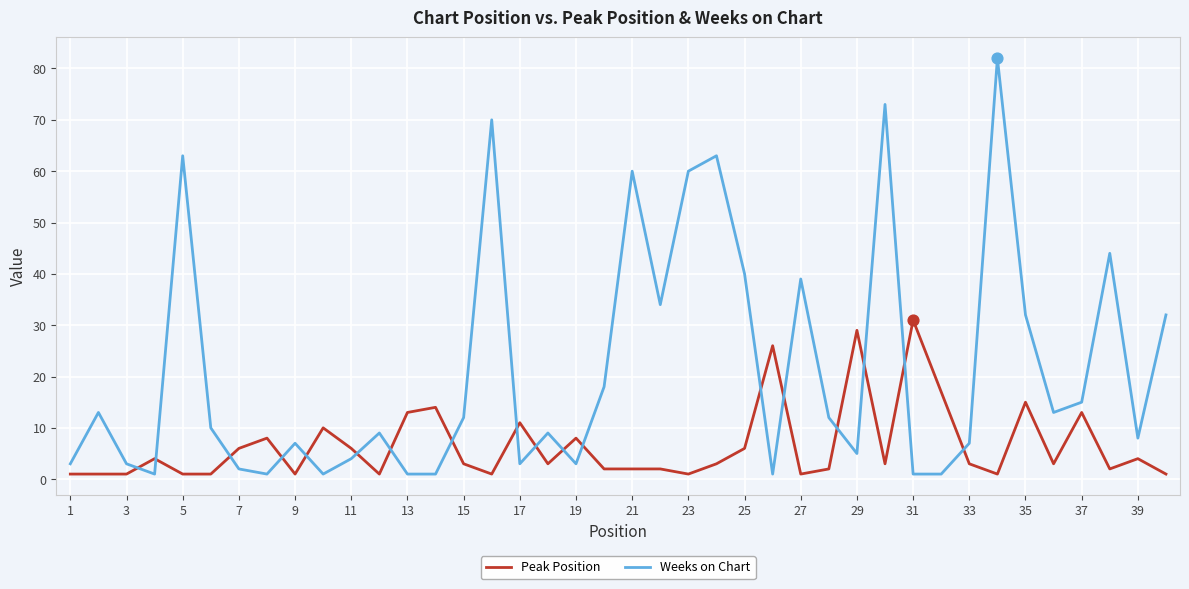

Which series has the widest spread of values?

Weeks on Chart